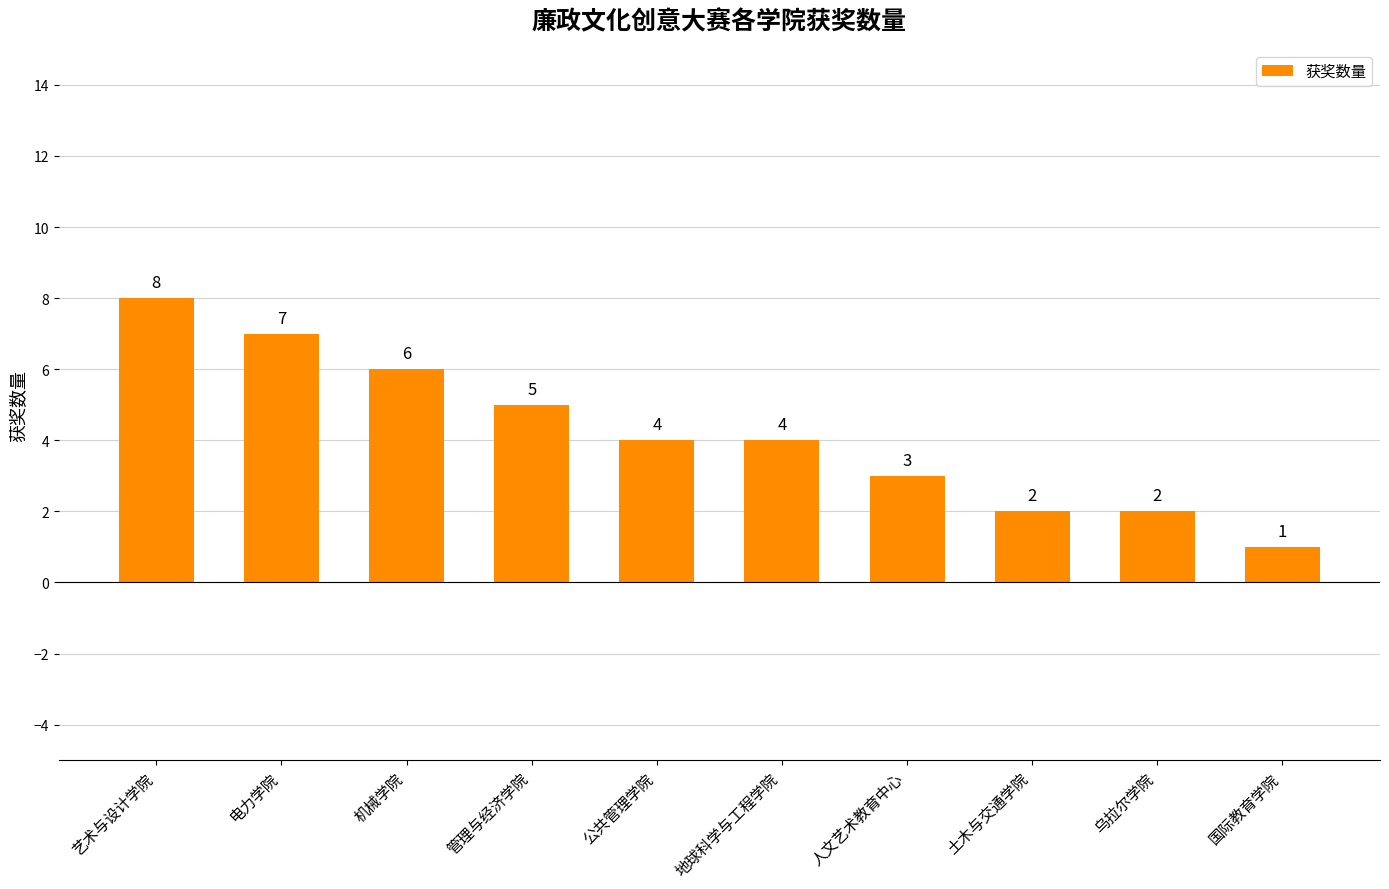

How many categories are shown in the chart?

10